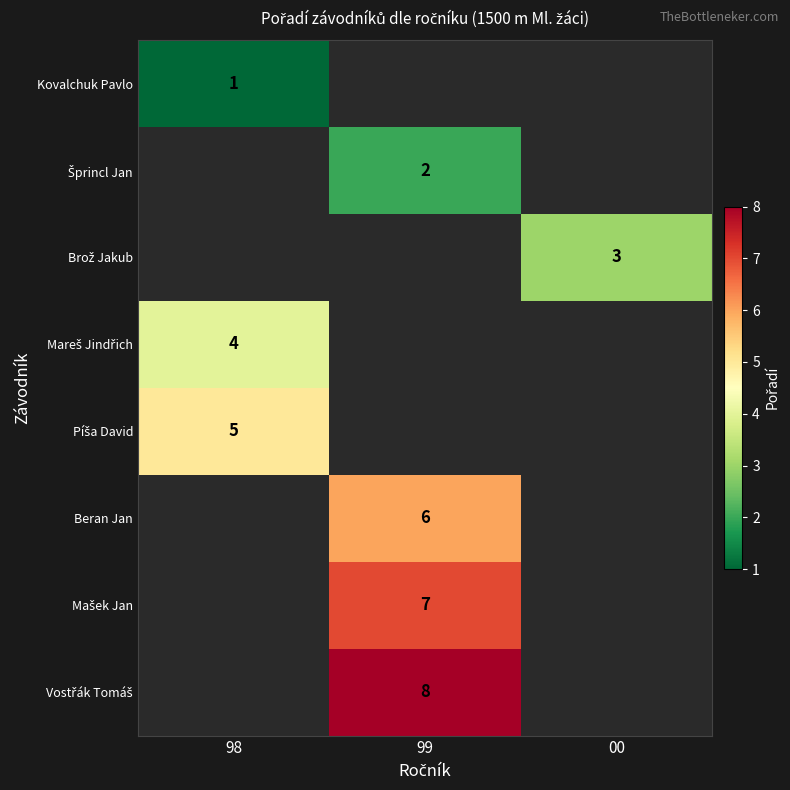

True or false: Beran Jan has a value of 6 at 99.

True